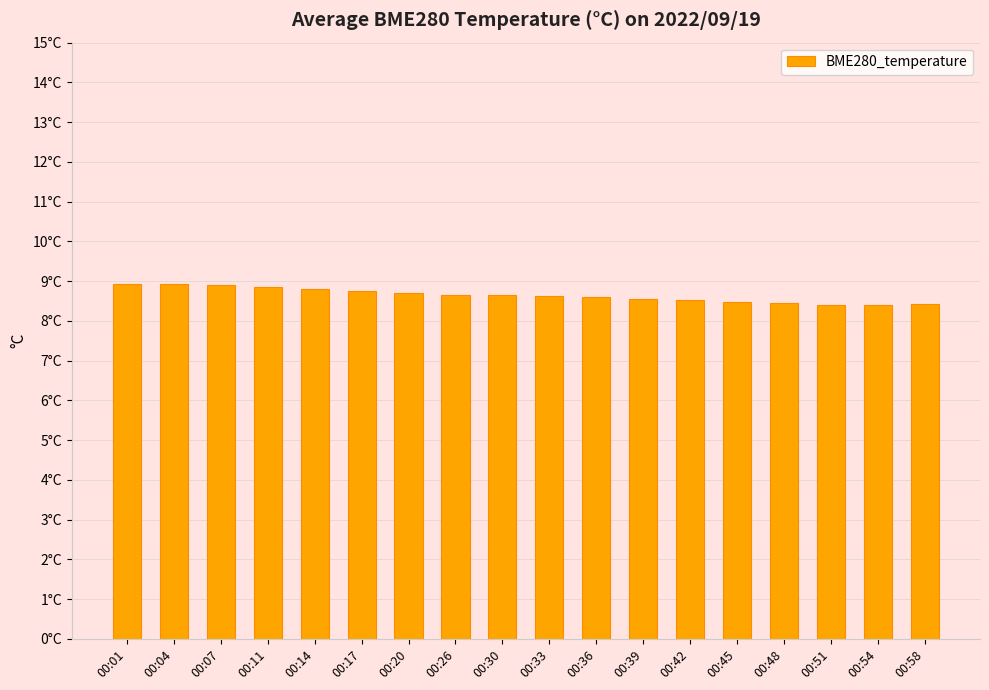

What is the change in value from 00:11 to 00:54?

-0.4